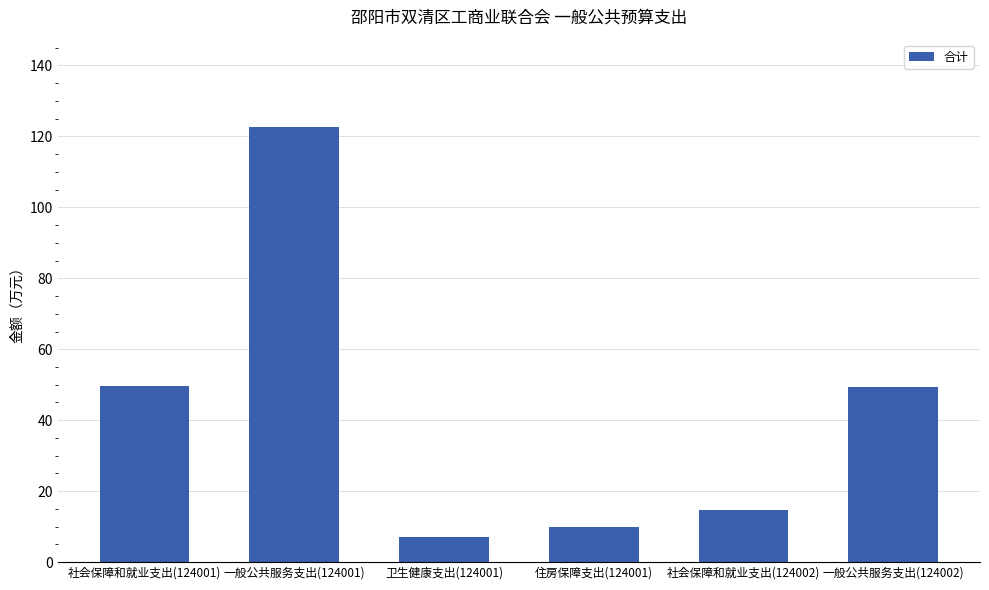

The value at 社会保障和就业支出(124001) is 71.0. True or false?

False